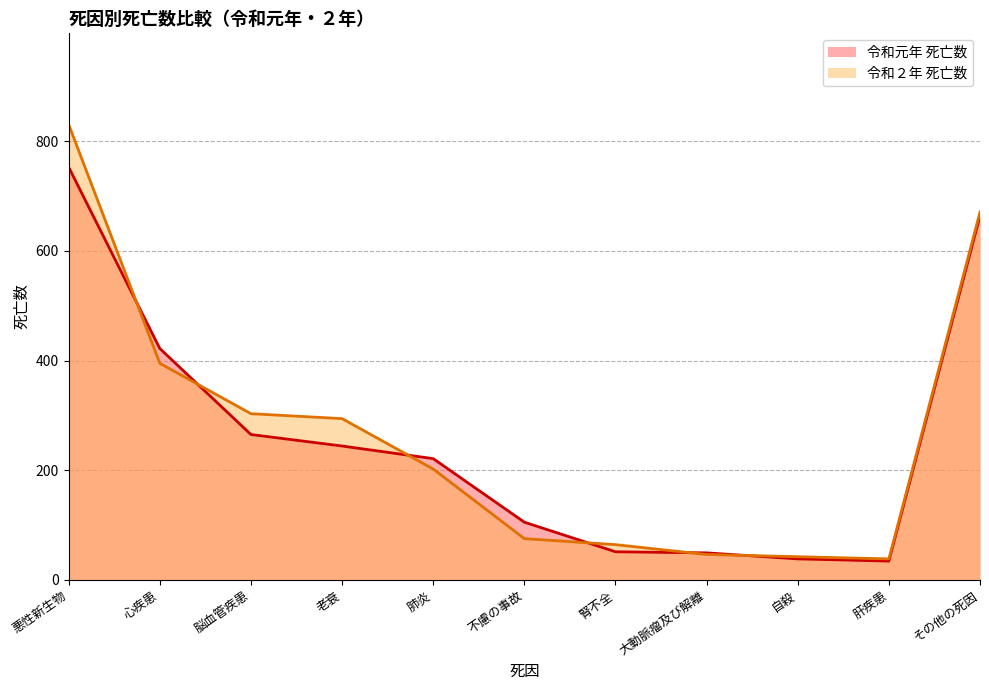

The 令和２年 死亡数 series shows 294 at 老衰. True or false?

True